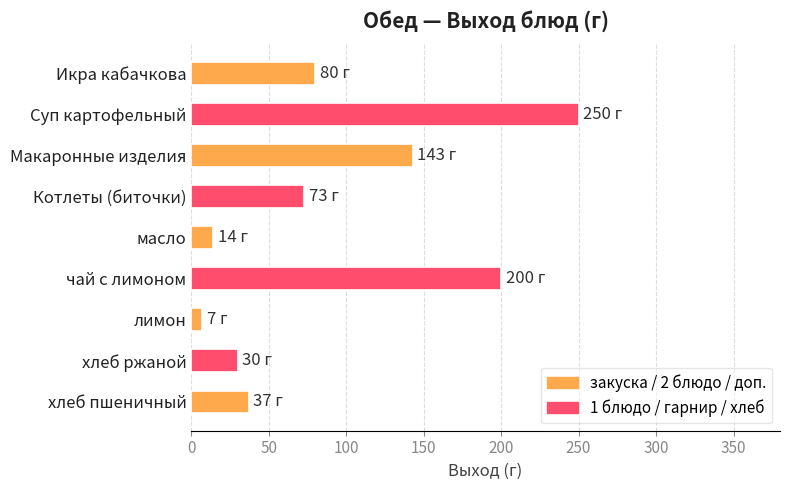

At which category does the chart reach its peak across all series?

Суп картофельный